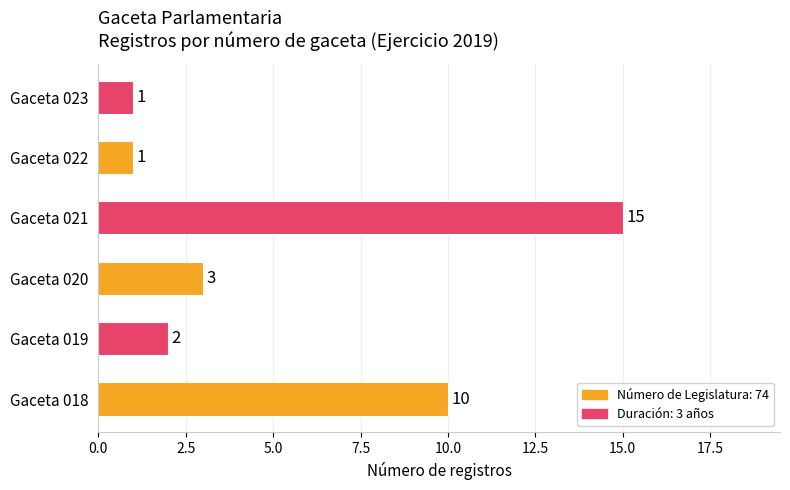

Between Gaceta 022 and Gaceta 018, which is larger?

Gaceta 018